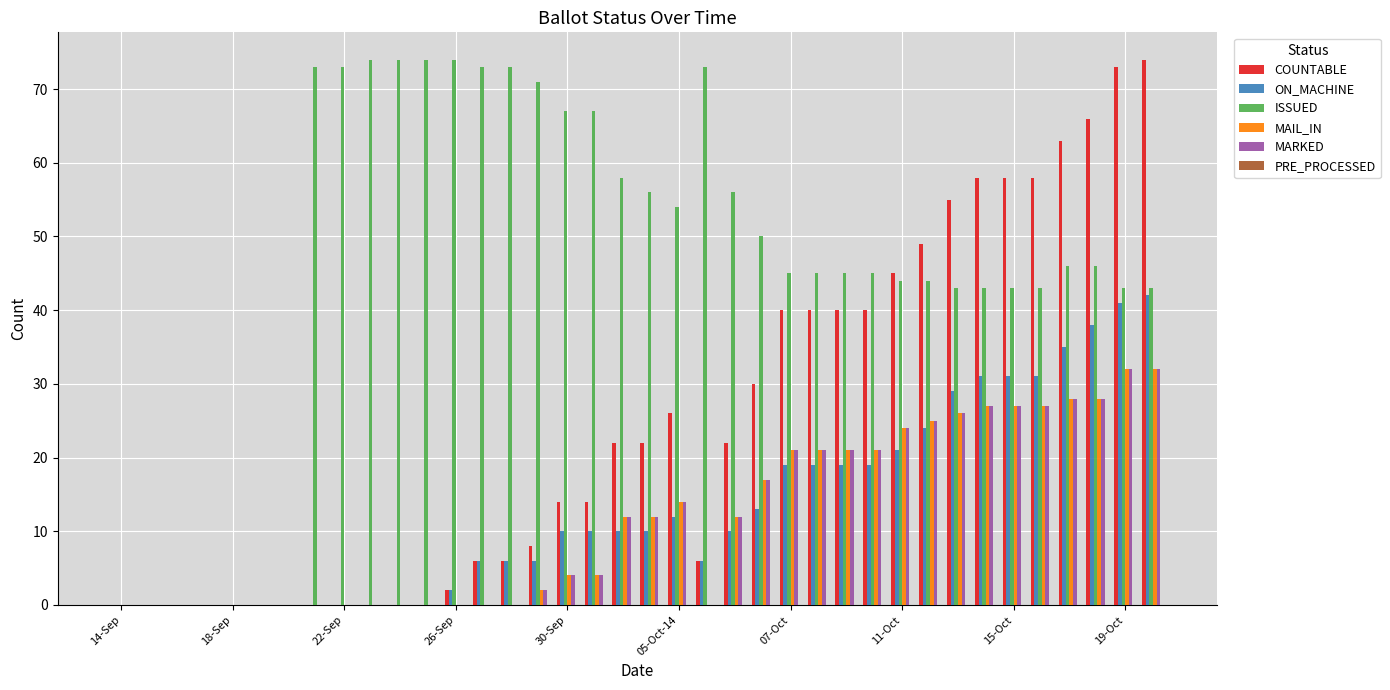

Which series has the largest total across all categories?

ISSUED